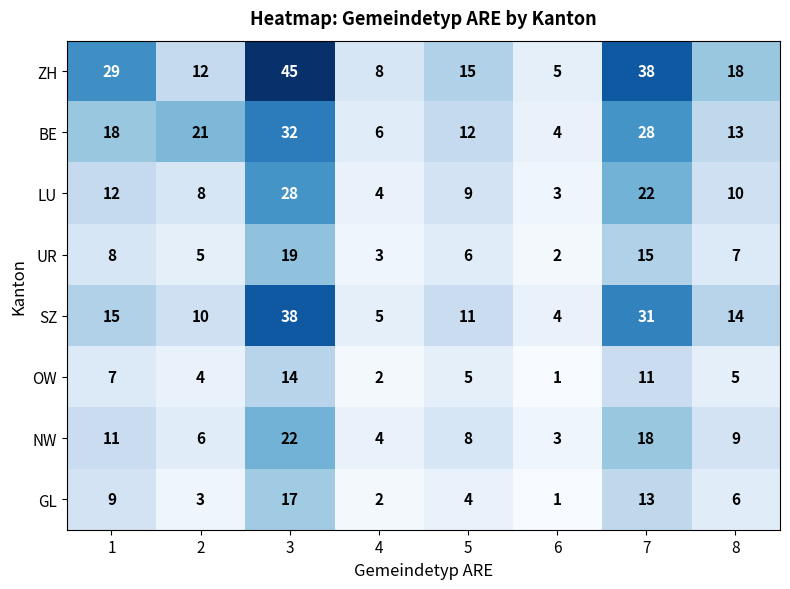

The value of ZH at 7 is 58. True or false?

False